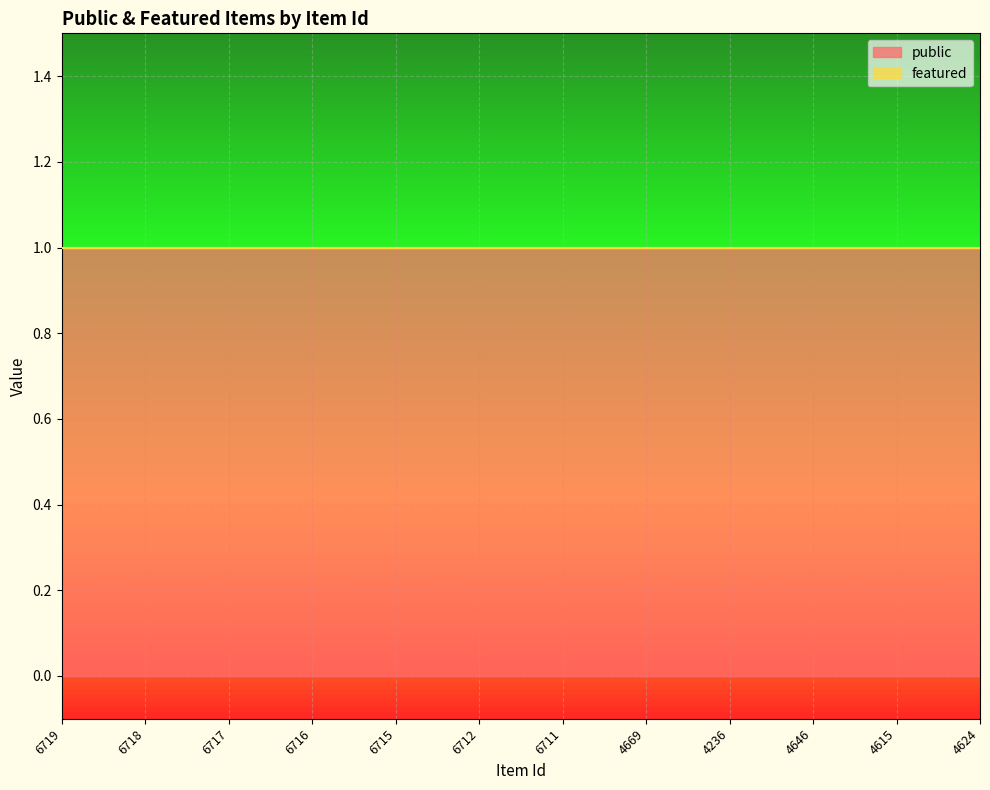

What is the spread (max minus min) of values at 4236?

1